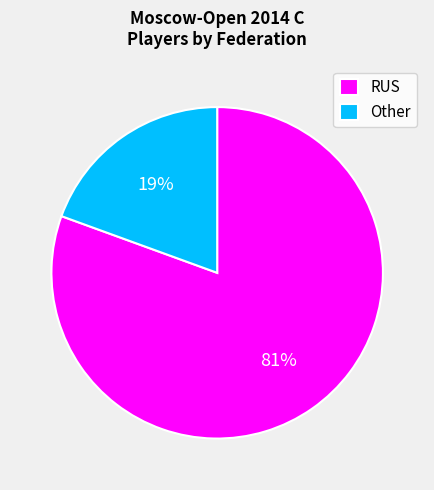

Which slice represents more than half of the pie?

RUS